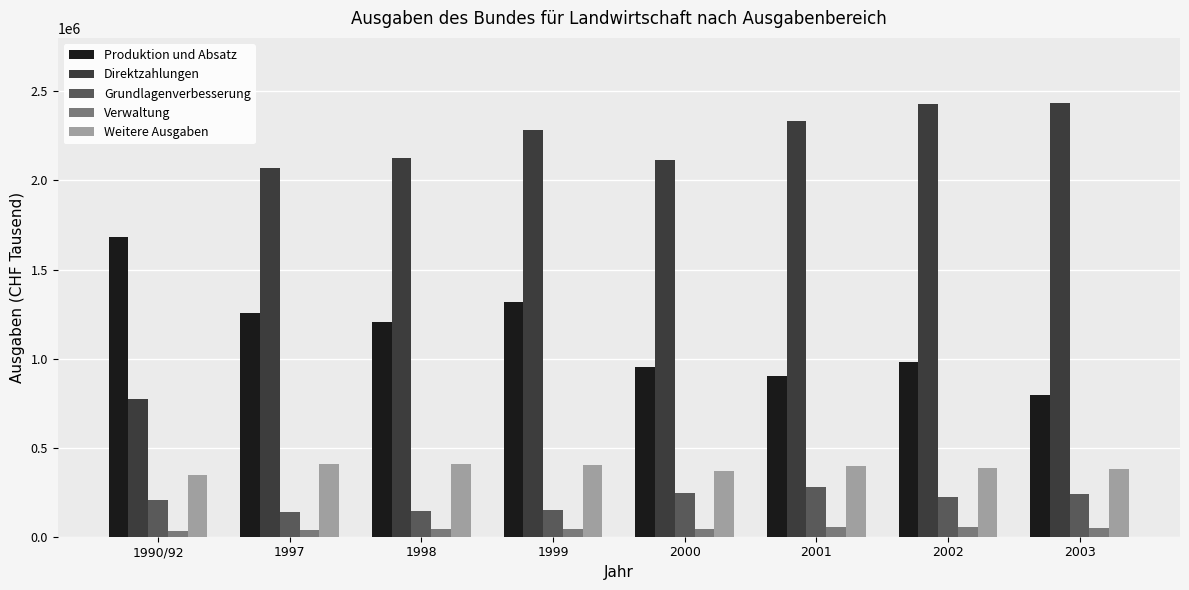

What is the difference between the highest and lowest values at 2002?

2375083